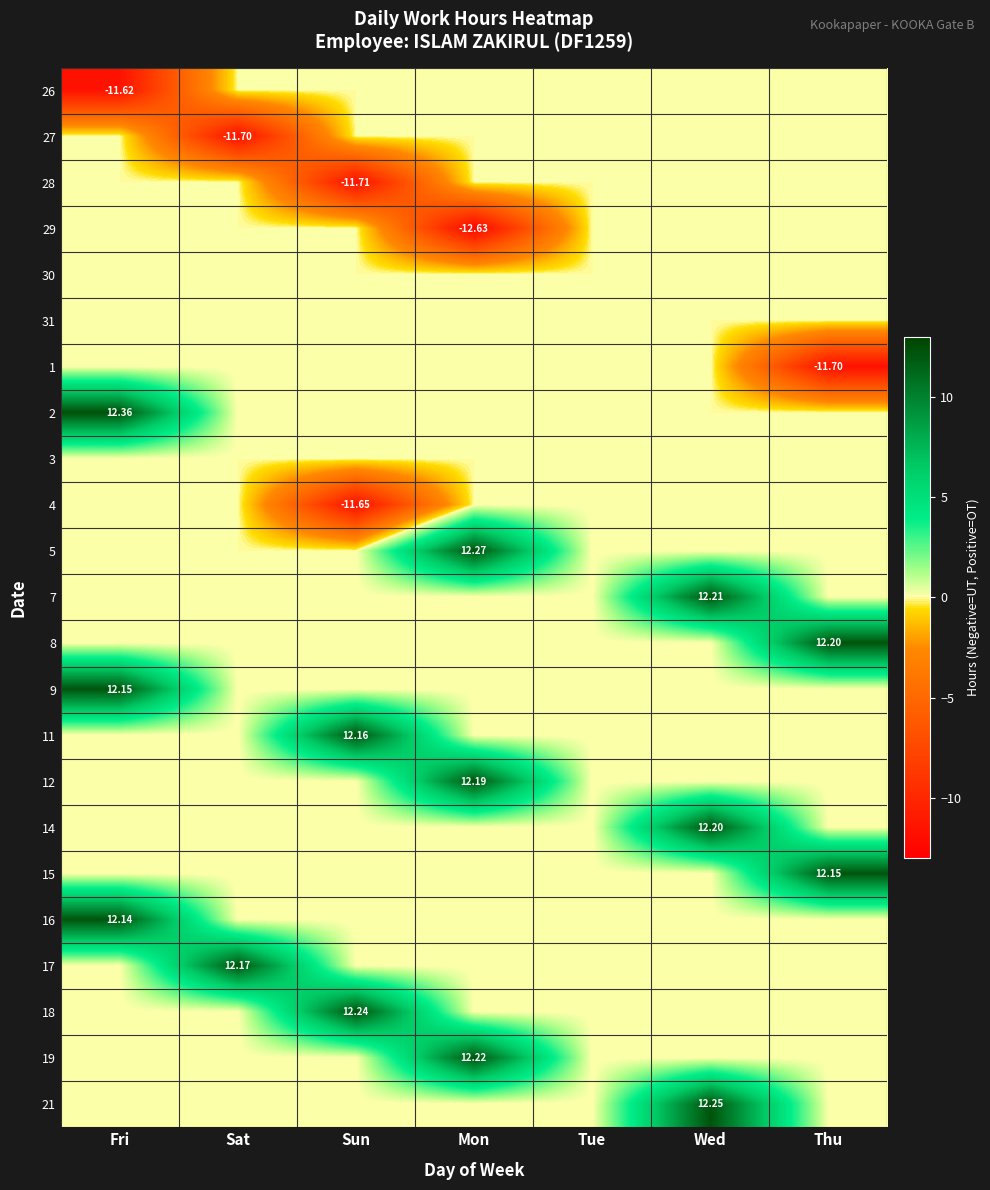

List the series in order of their peak value, highest first.

2, 5, 21, 18, 19, 7, 8, 14, 12, 17, 11, 9, 15, 16, 26, 27, 28, 29, 30, 31, 1, 3, 4